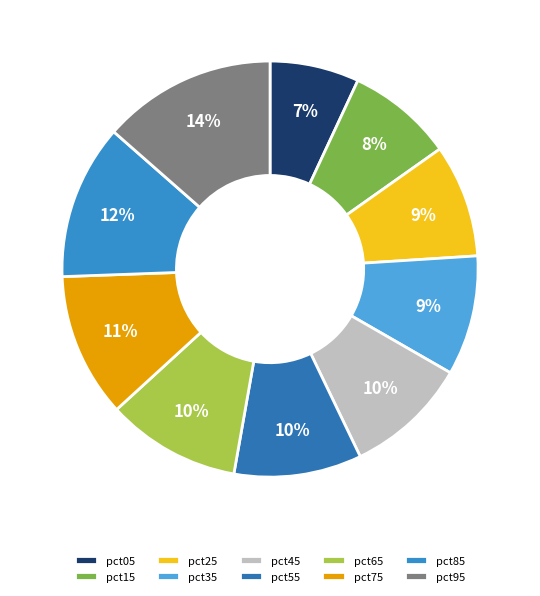

Count the number of slices in the pie.

10